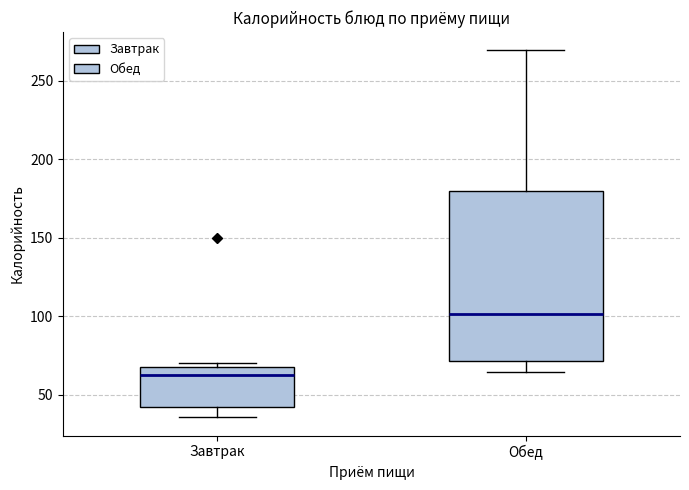

Reading left to right, transcribe this box plot: for each box, give where its median line is, the range the box spans, and where its two whiskers end, as read against the y-axis. The values are not printed on the chart, so give them approximately, as read against the axis.

Завтрак: median 65, box 40 to 70, whiskers 35 to 70 (just above the box's upper edge)
Обед: median 100, box 70 to 180, whiskers 65 to 270